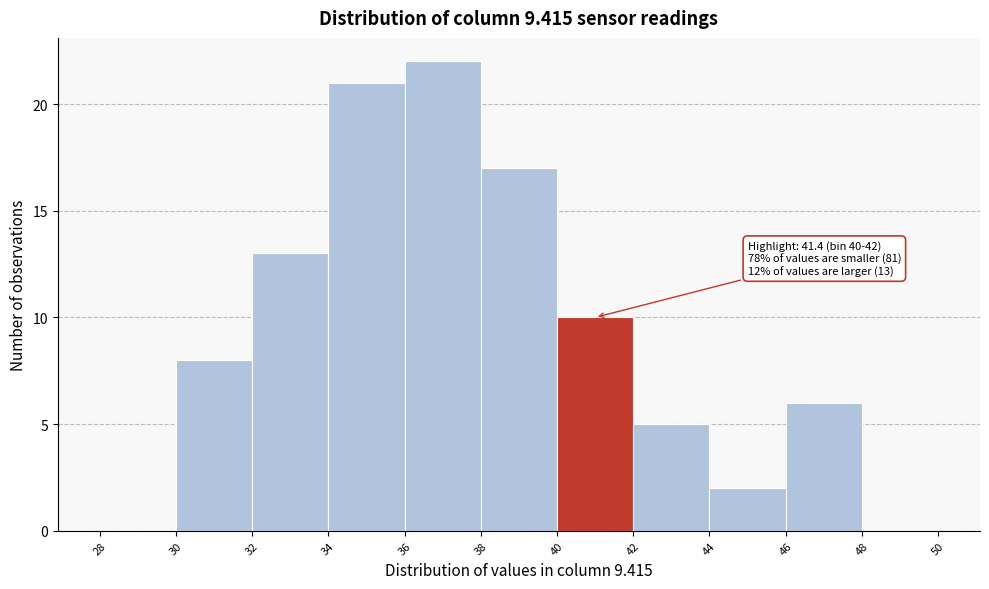

Over which range of the x-axis is the bar tallest?

36 to 38